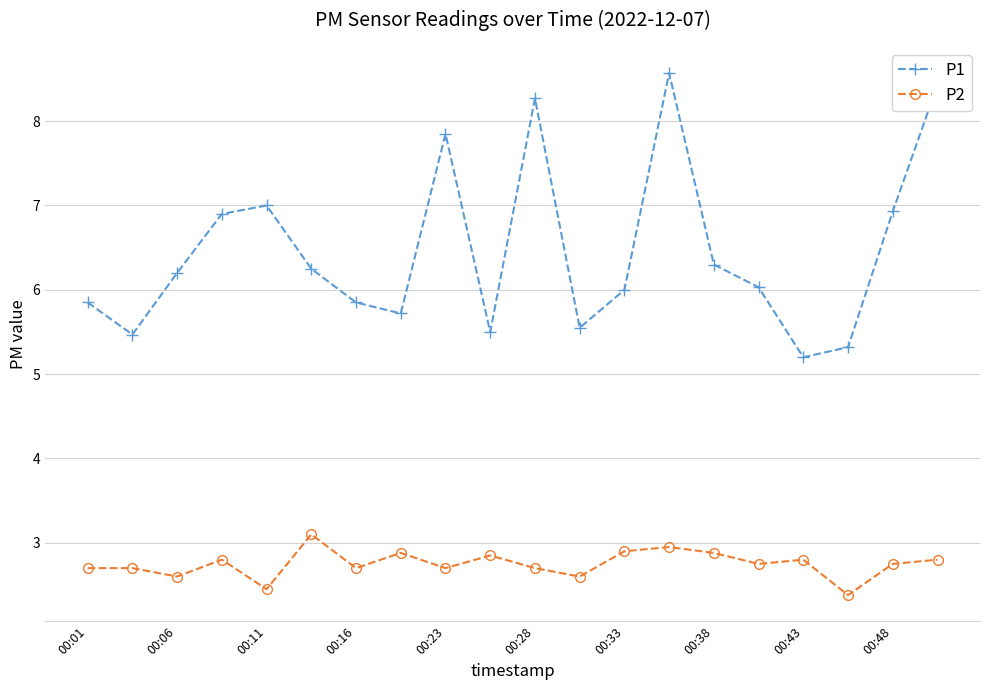

What is the minimum value shown in the chart?

2.4